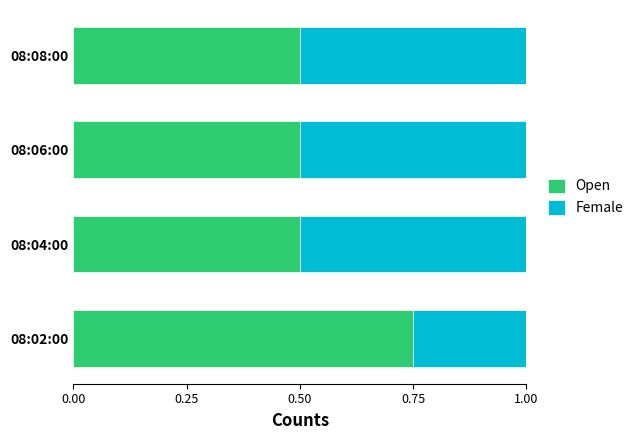

Is it true that Open equals 0.8 at 08:08:00?

False